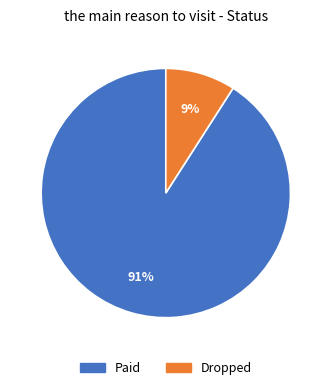

Does Paid account for over 50% of the chart?

Yes